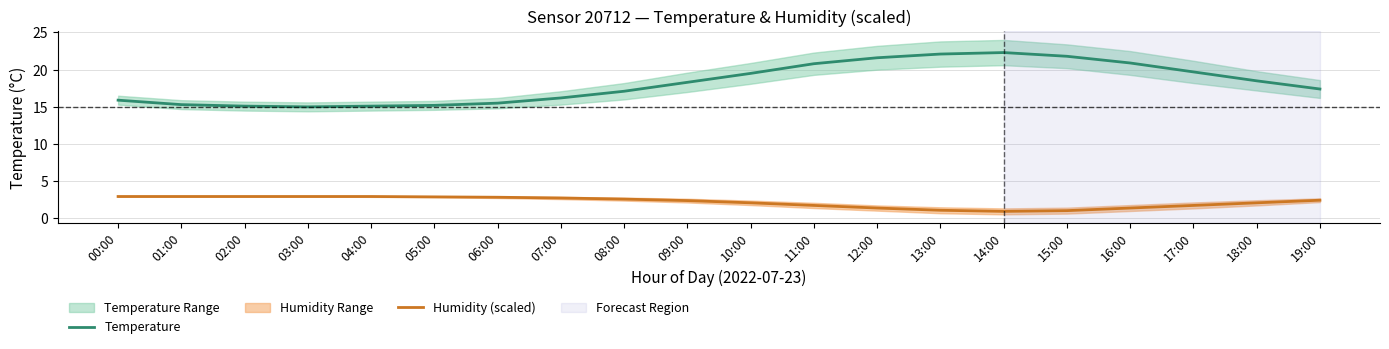

The Temperature series shows 20.8 at 11:00. True or false?

True